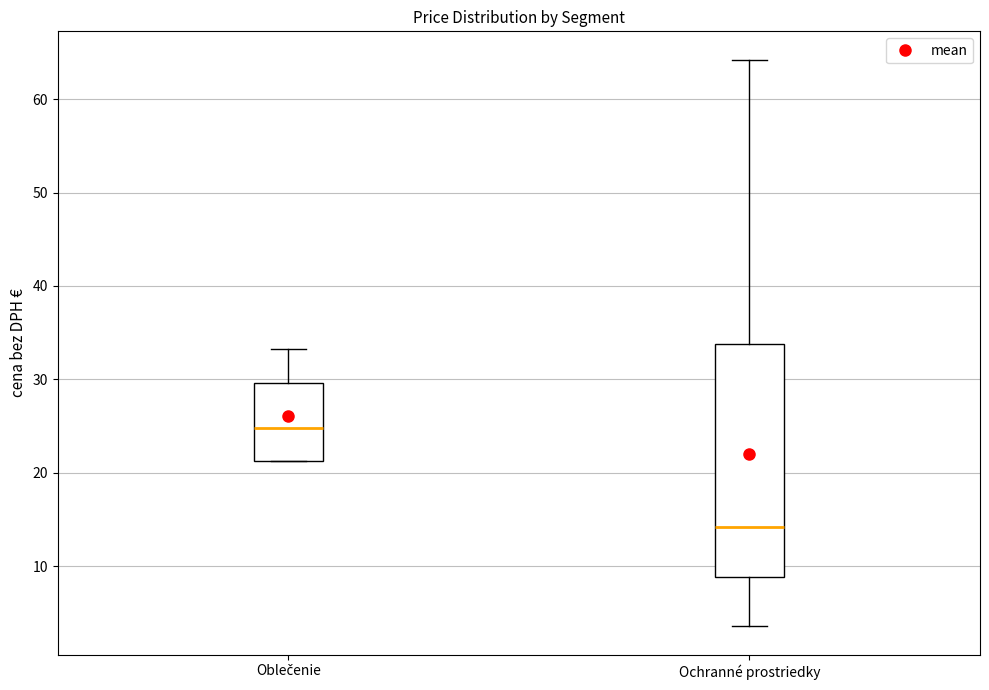

Reading left to right, read every box against the y-axis: the position of its median line, the range the box covers, and the ends of its whiskers. The values are not printed on the chart, so give them approximately, as read against the axis.

Oblečenie: median 25, box 21 to 30, whiskers 21 to 33
Ochranné prostriedky: median 14, box 9 to 34, whiskers 4 to 64